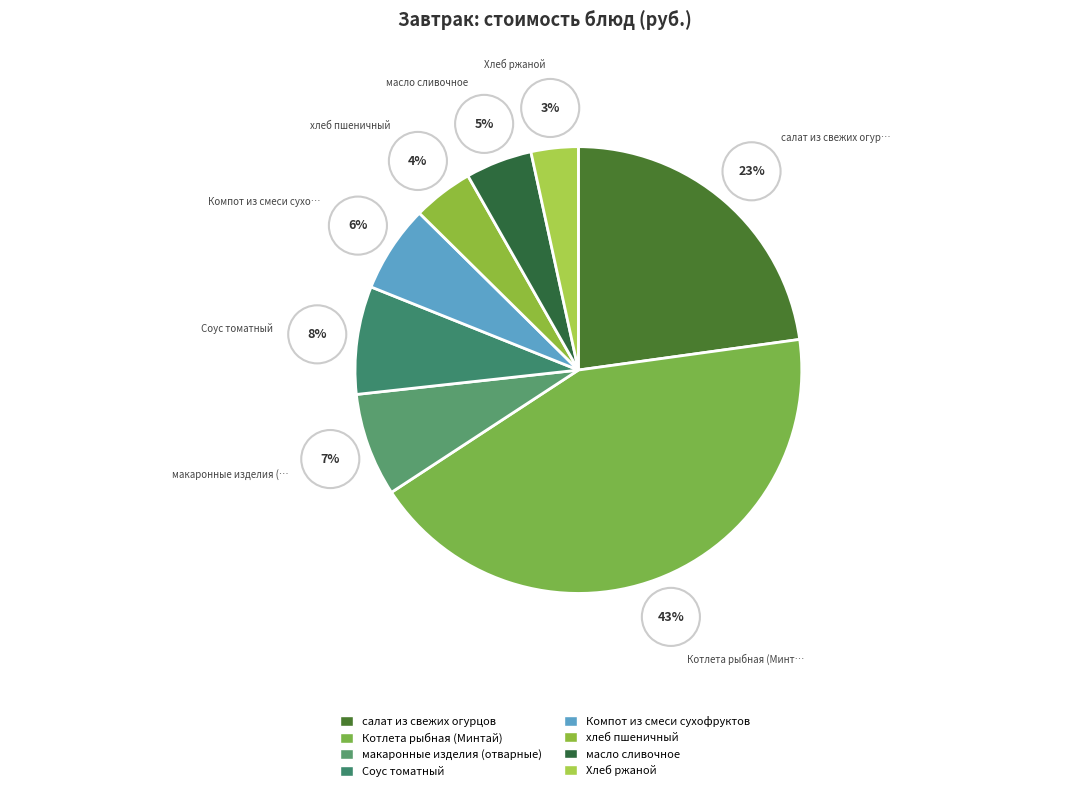

How much of the chart is everything except масло сливочное?

95.2%